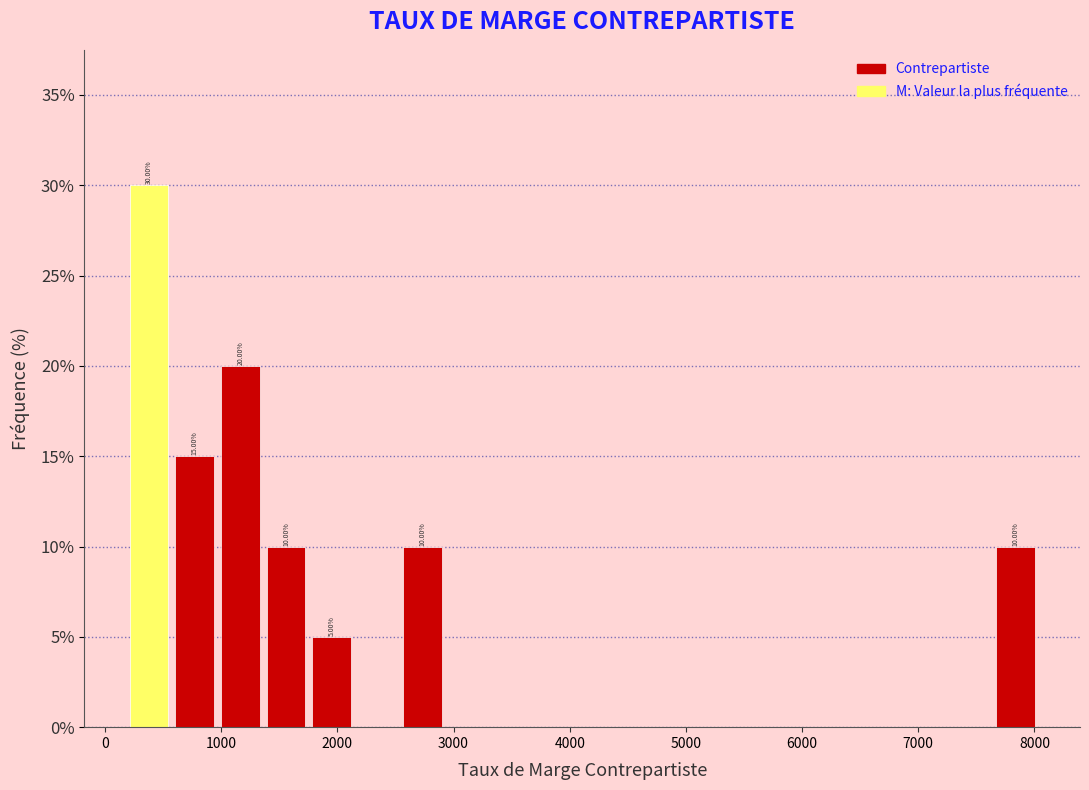

Around what value on the x-axis is the tallest bar? Give the approximate position of its centre, as read against the axis.

400